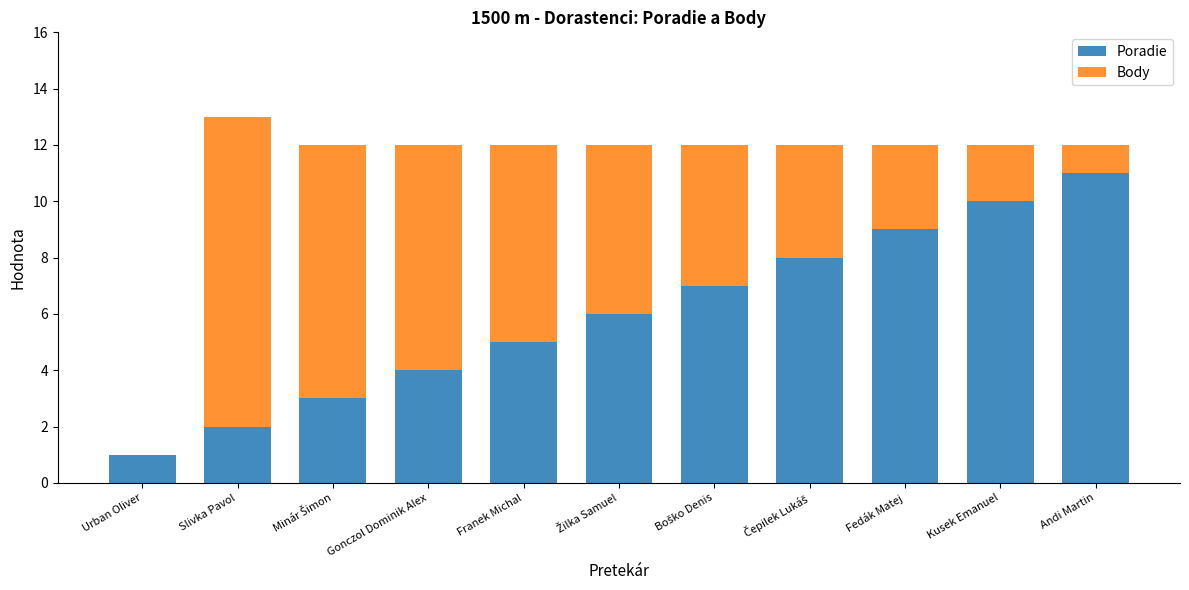

What is the average value of the Poradie series?

6